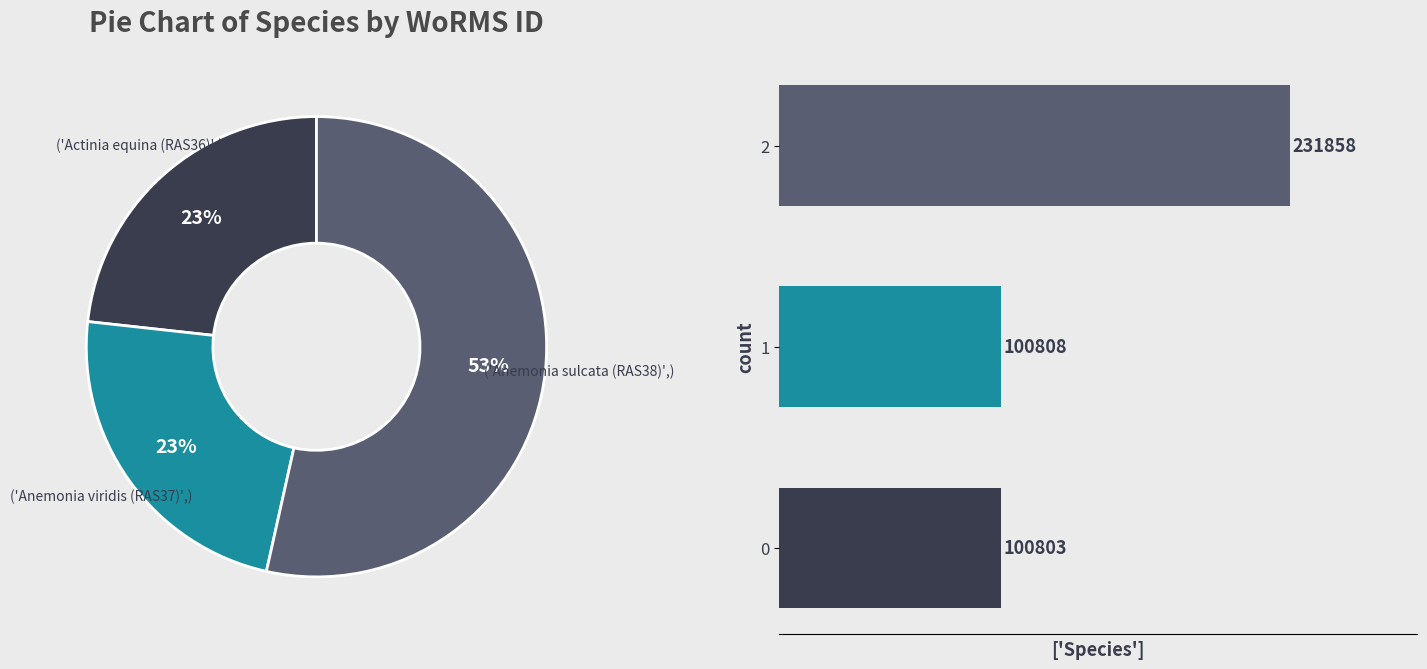

To the nearest percent, what is the difference between the largest and smallest slice percentages?

30%